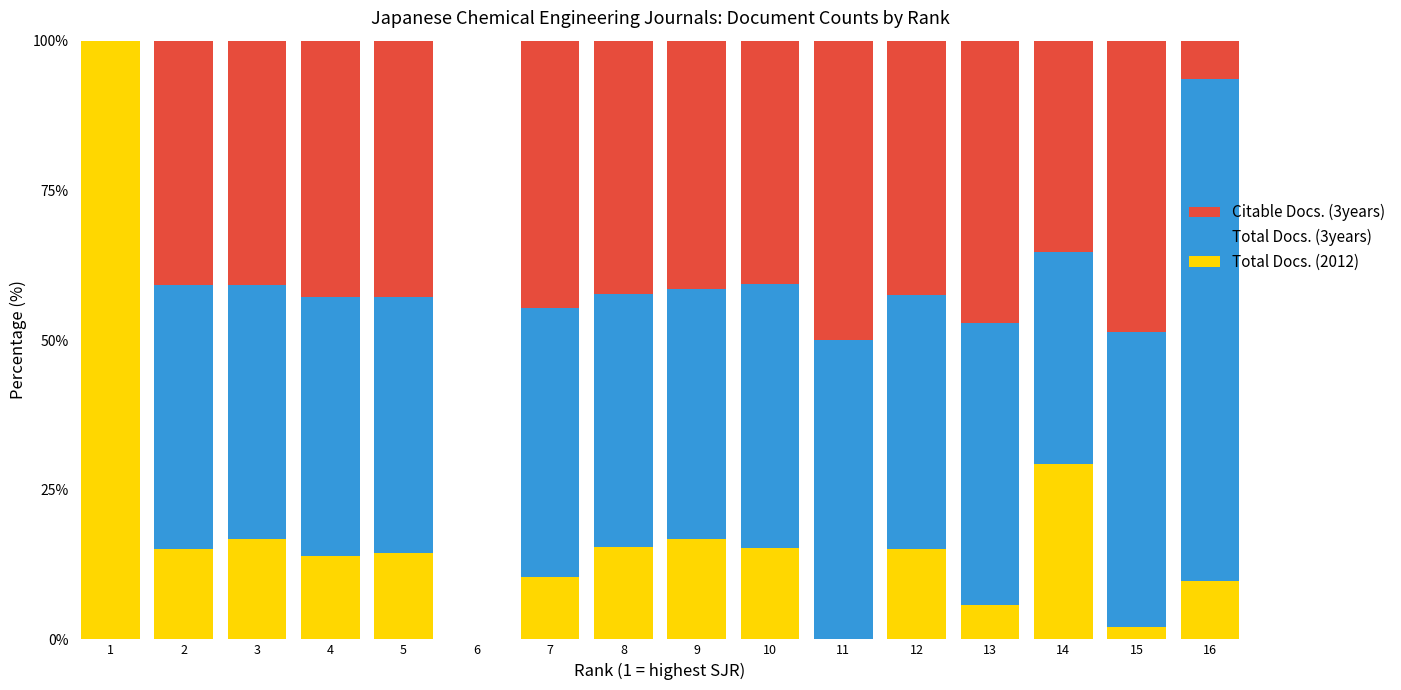

What is the total value across all series at 12?

100.0